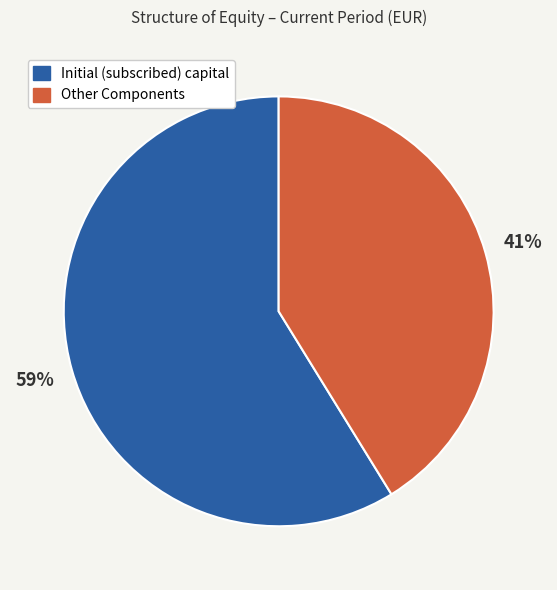

How many slices are in this pie chart?

2